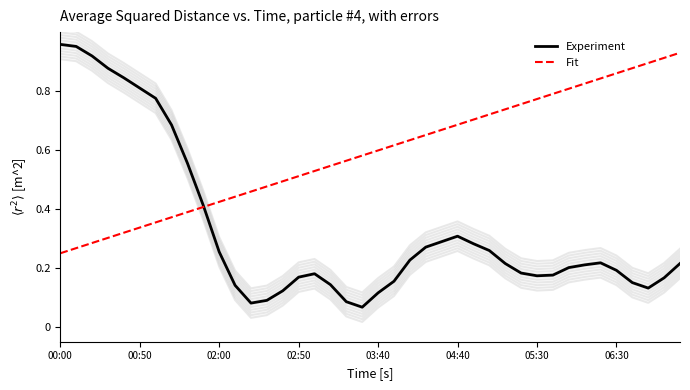

Is it true that Fit equals 0.6 at 03:40?

True